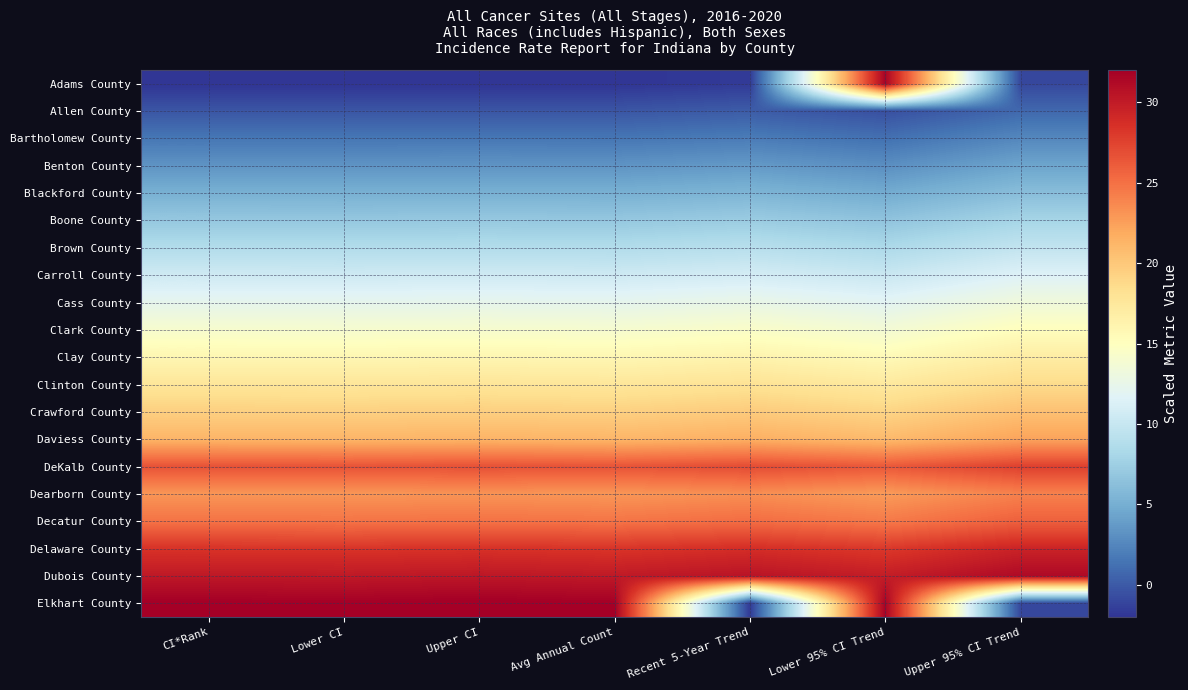

Which has a higher value, Lower CI or Lower 95% CI Trend?

Lower 95% CI Trend